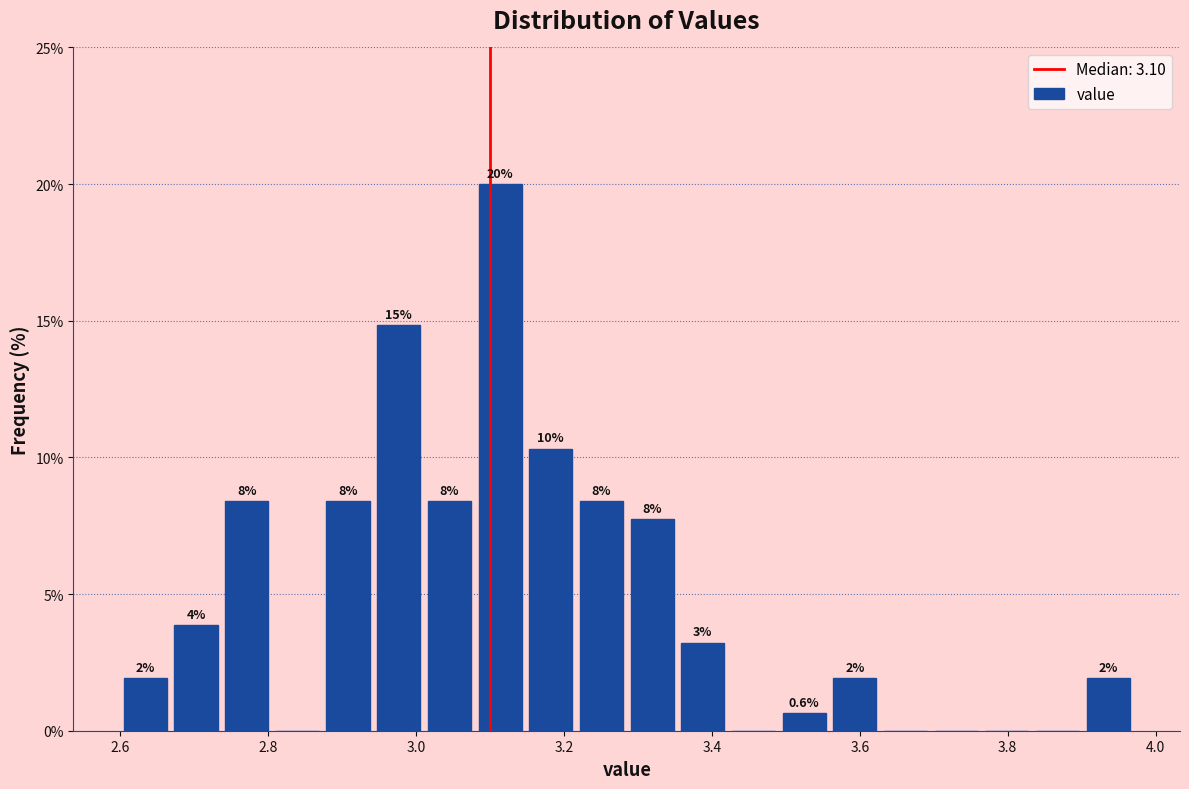

Read against the x-axis, roughly where is the centre of the tallest bar?

3.12